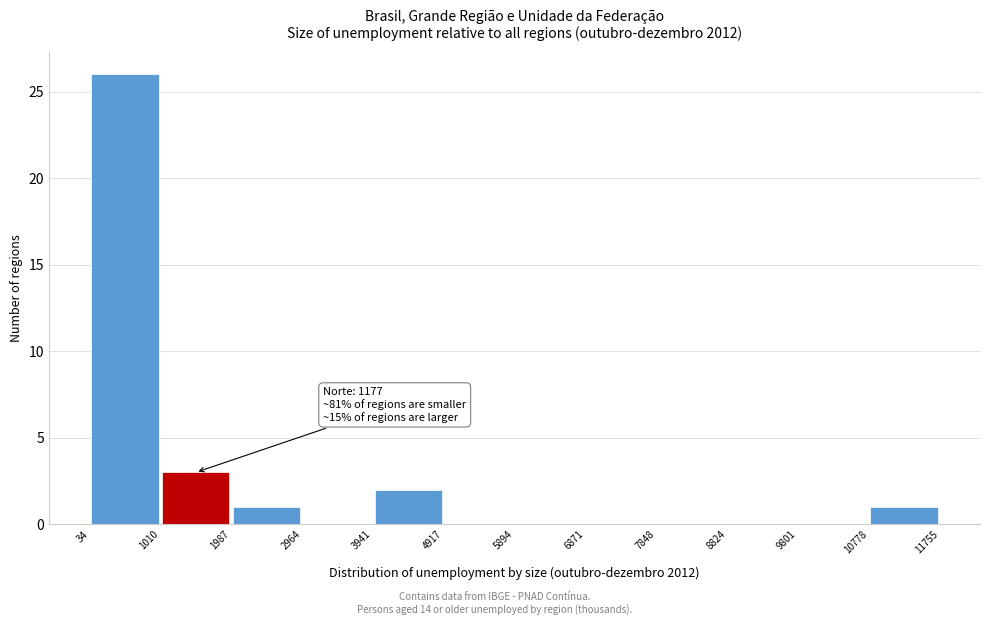

Over which range of the x-axis is the bar tallest?

34 to 1010